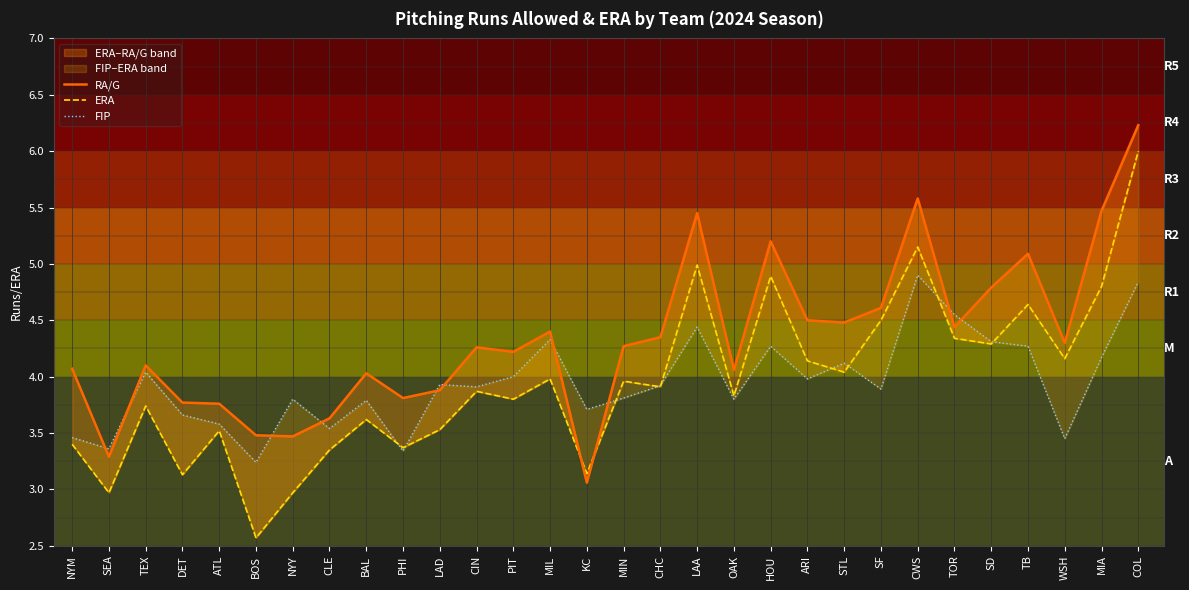

Which series changed the most between BAL and PIT?

FIP